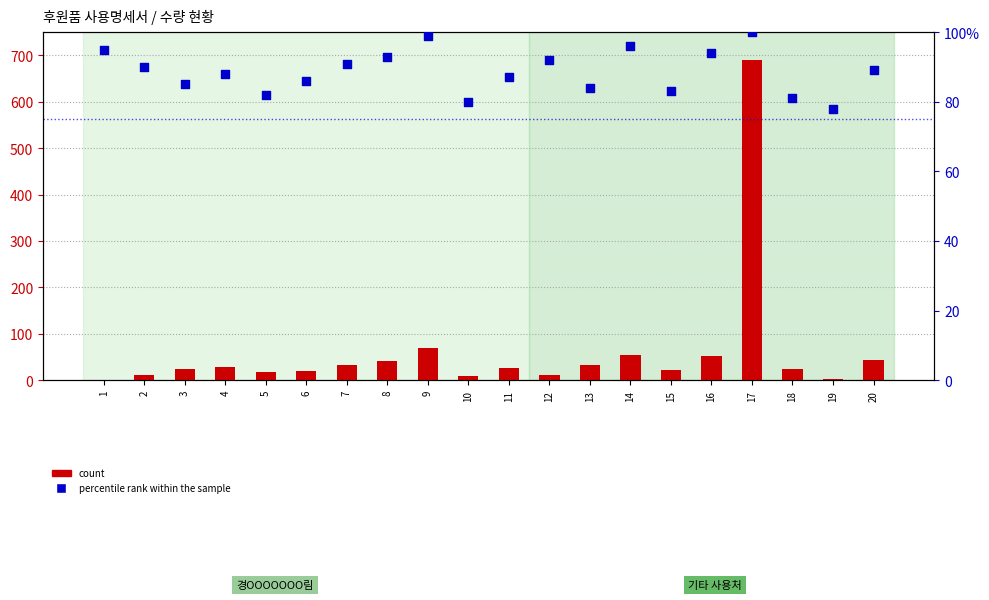

What are all the series names shown in the legend?

count, percentile rank within the sample